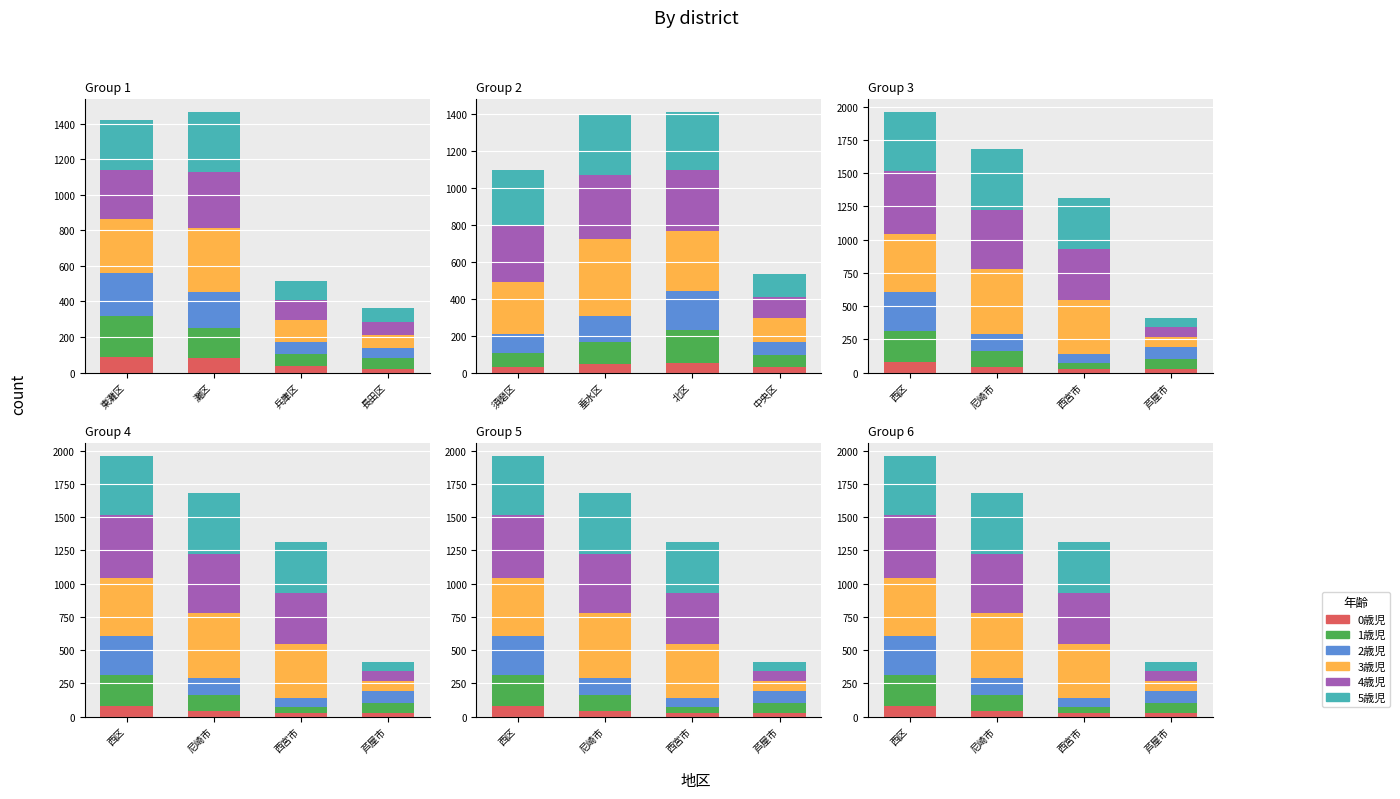

What is the difference between the second highest and second lowest values in the 5歳児 series?

50